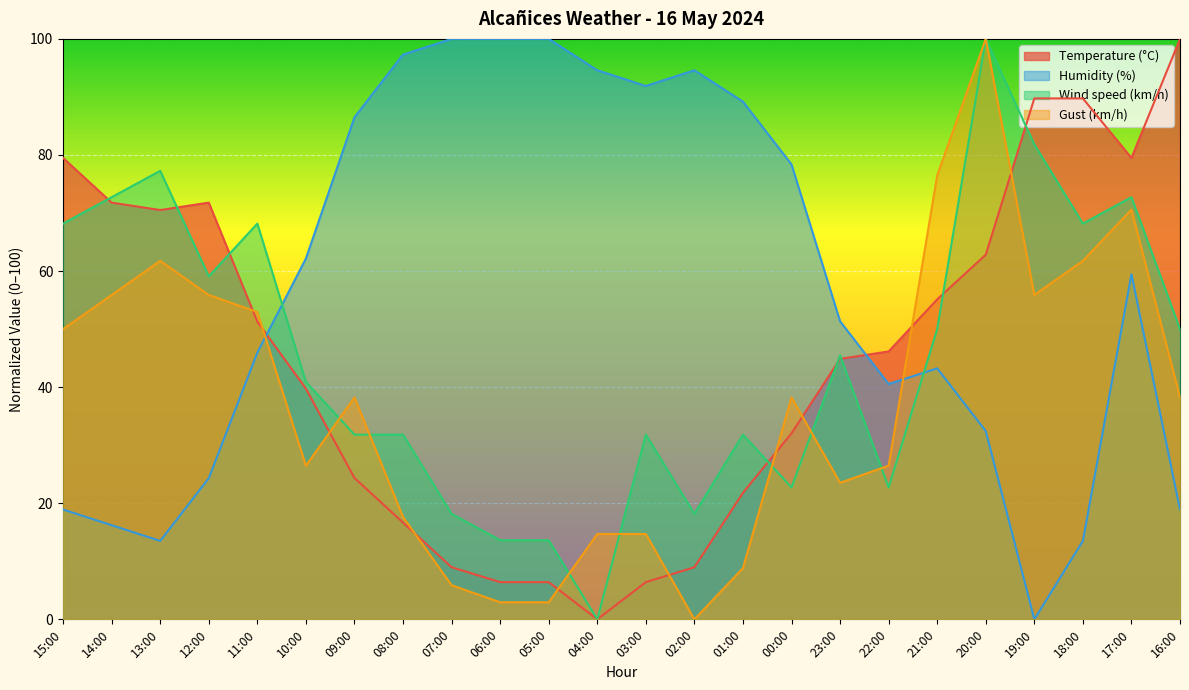

The value of Wind speed (km/h) at 05:00 is 5.2. True or false?

False